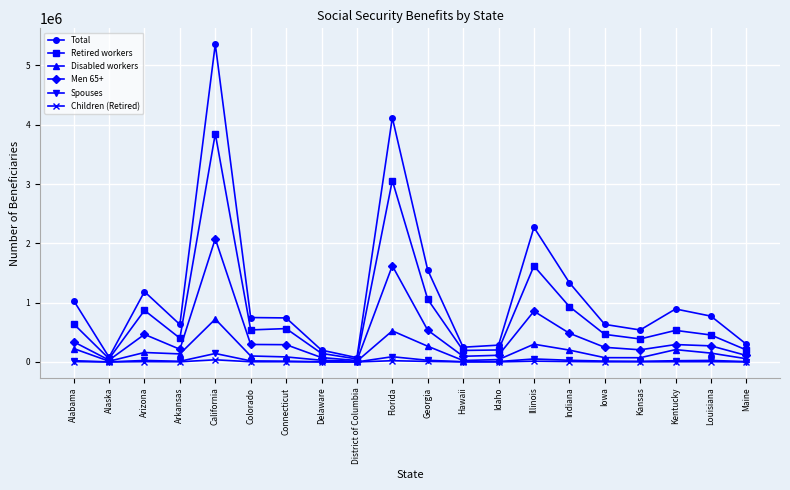

At which category does Disabled workers reach its first local valley?

Alaska